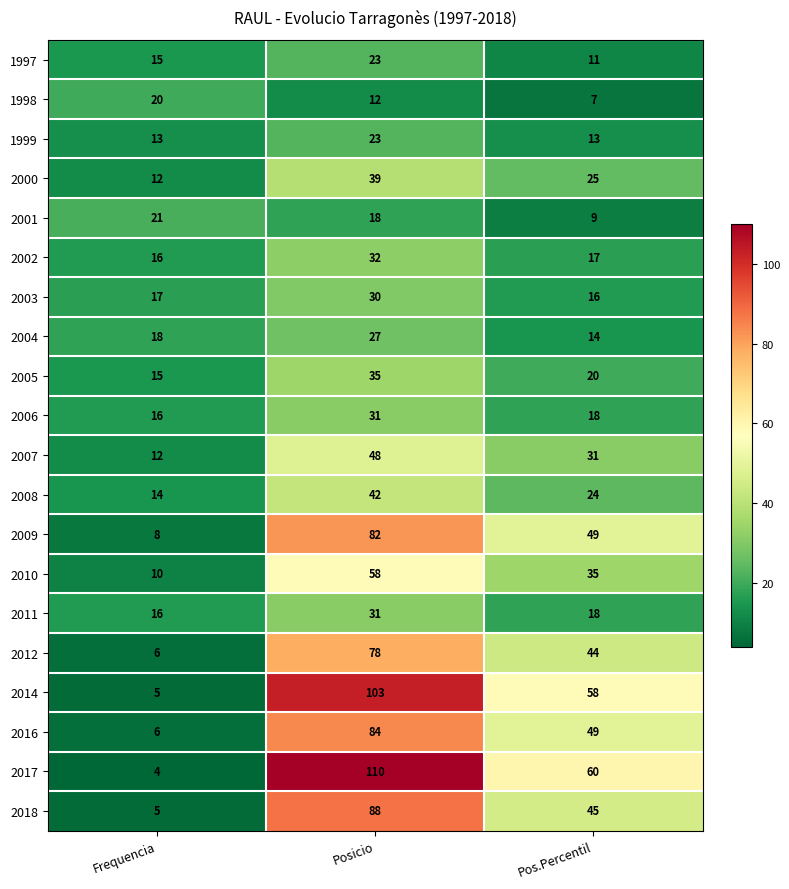

Which series changed the most between Posicio and Pos.Percentil?

2017